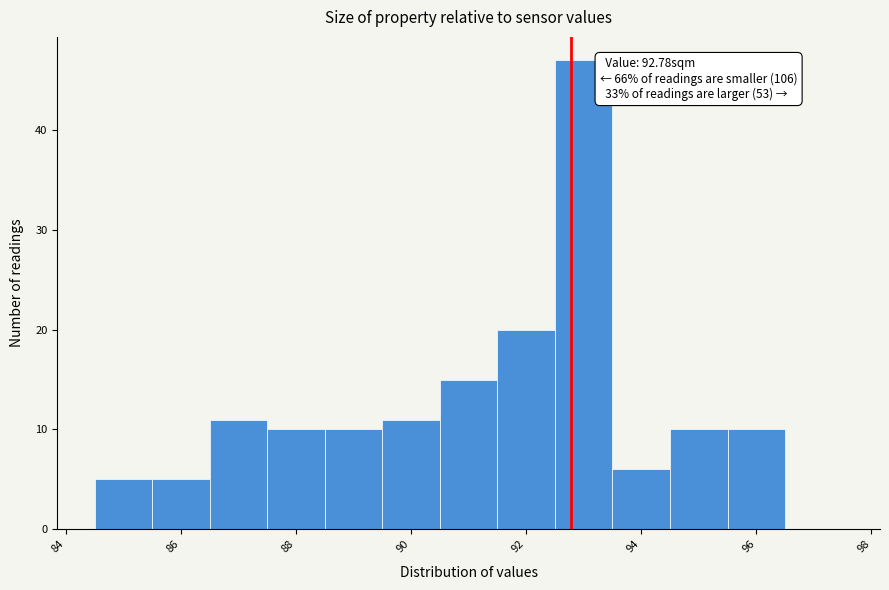

Which range on the x-axis has the tallest bar?

92.5 to 93.5